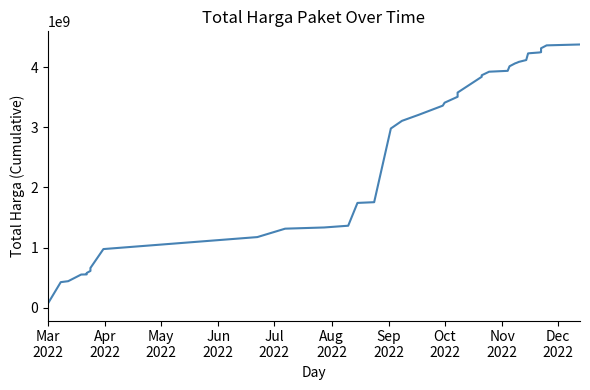

The chart shows a value of 5284636990 at 18. True or false?

False